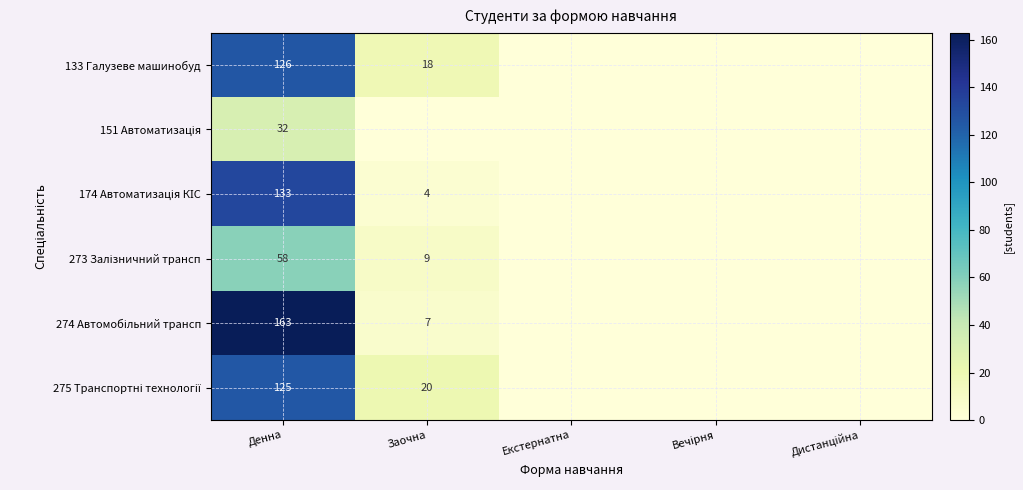

What is the difference between the highest and lowest values at Денна?

131